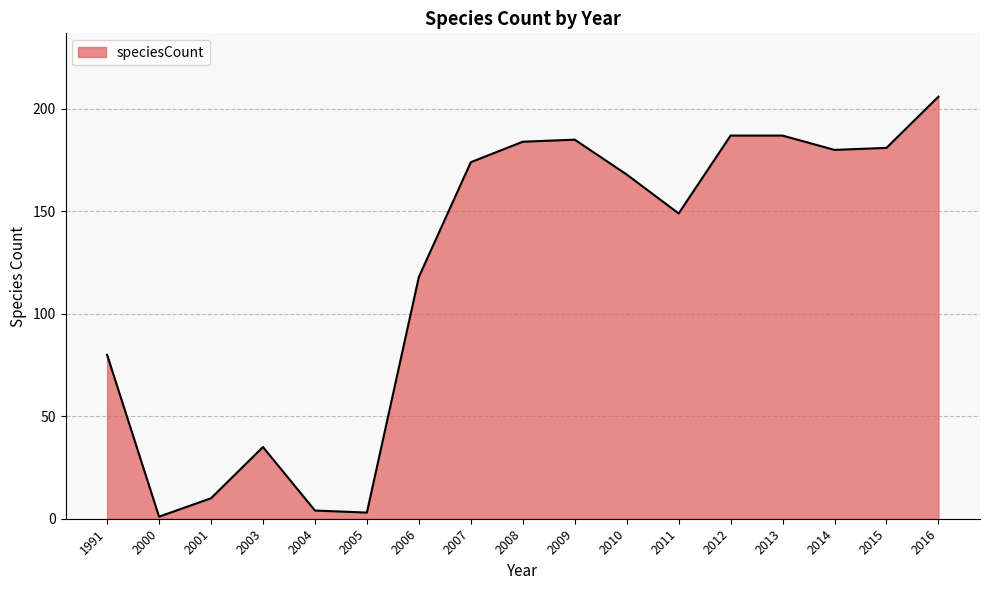

What is the sum of the values at 2011 and 2006?

267